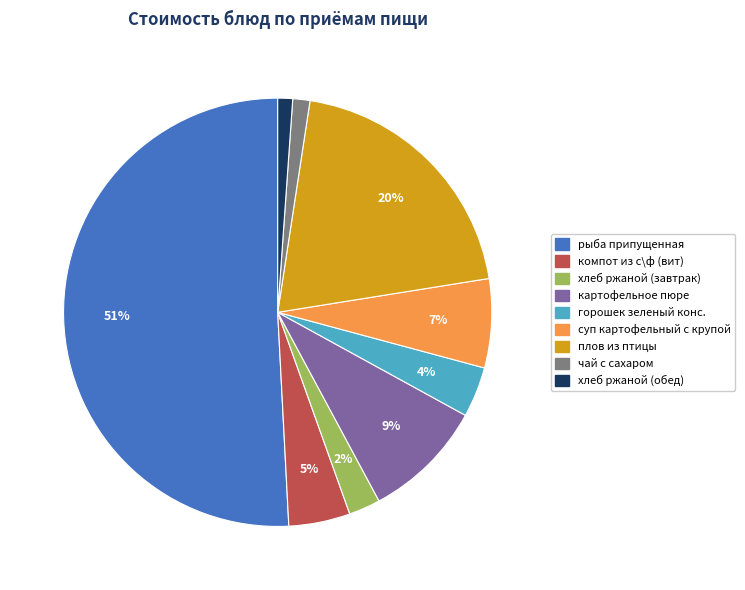

Between горошек зеленый конс. and хлеб ржаной (завтрак), which is larger?

горошек зеленый конс.